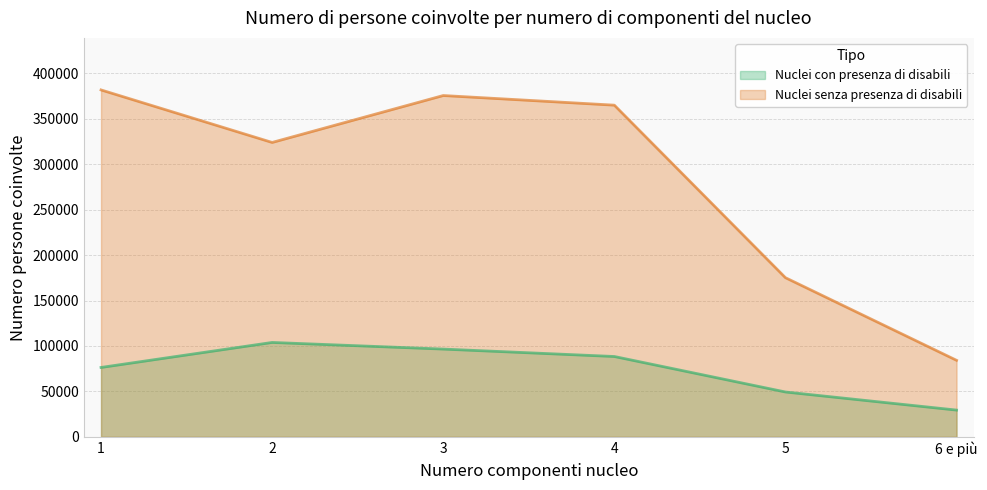

What is the label of the 1st point from the left?

1